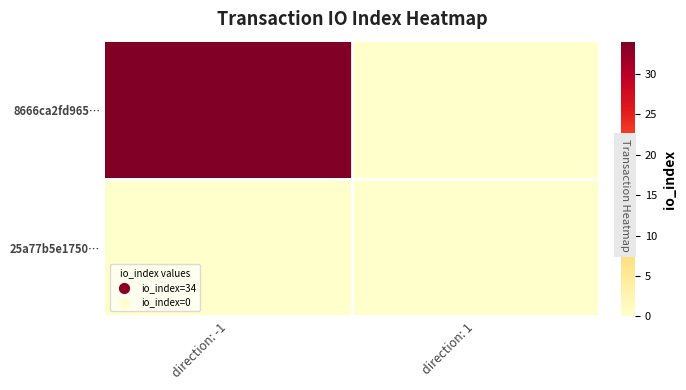

Reading left to right, what are all the values shown in this chart?

8666ca2fd965…: direction: -1=34	direction: 1=0
25a77b5e1750…: direction: -1=0	direction: 1=0